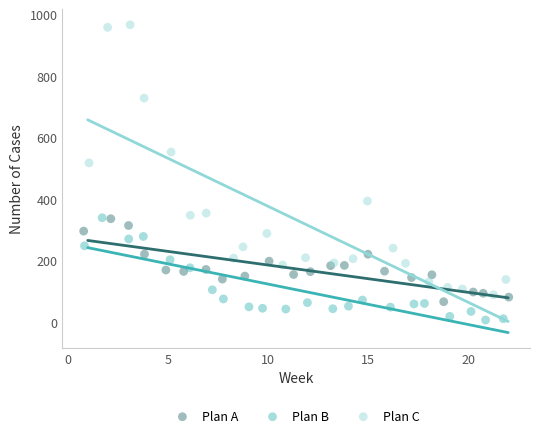

Which series contains the highest Y value?

Plan C